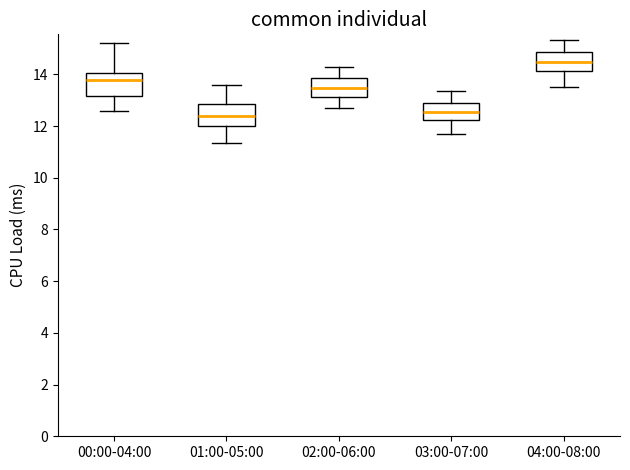

Which box's median line is the highest?

04:00-08:00